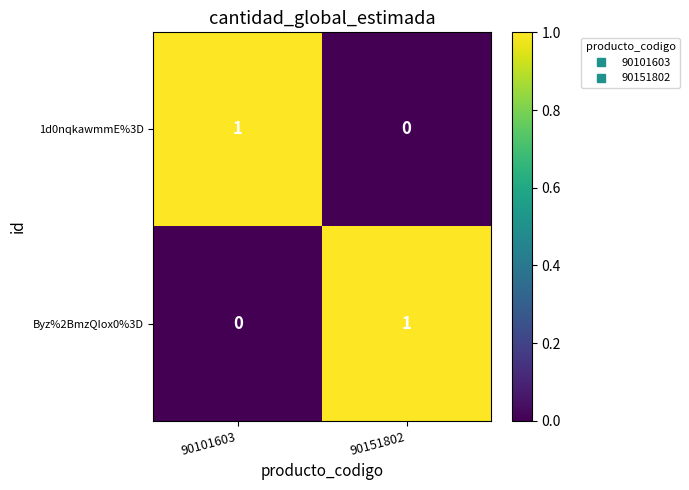

Rank the series at 90151802 from lowest to highest value.

1d0nqkawmmE%3D, Byz%2BmzQIox0%3D